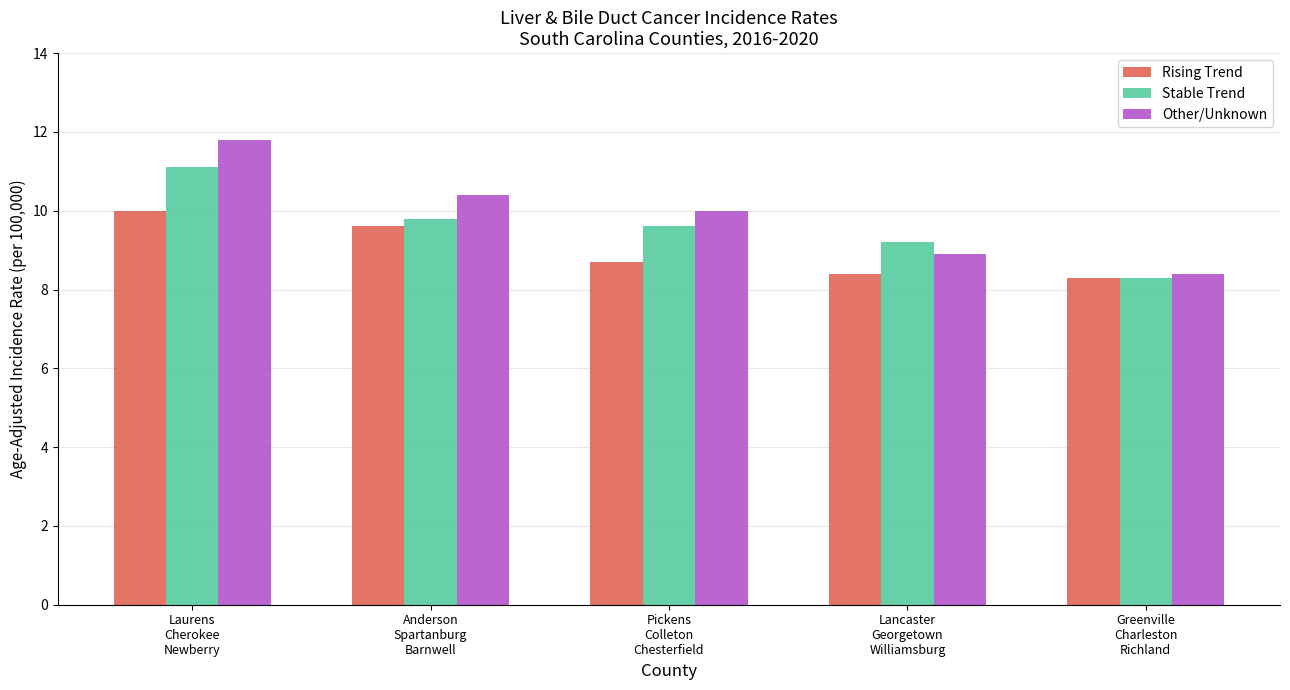

What is the greatest value displayed?

11.8